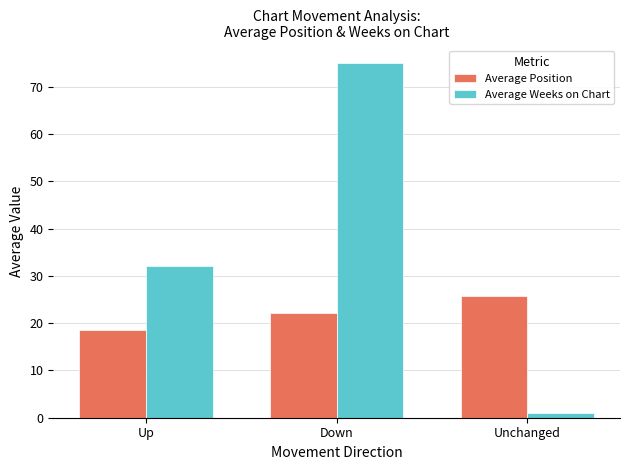

What is the total value across all series at Unchanged?

26.7